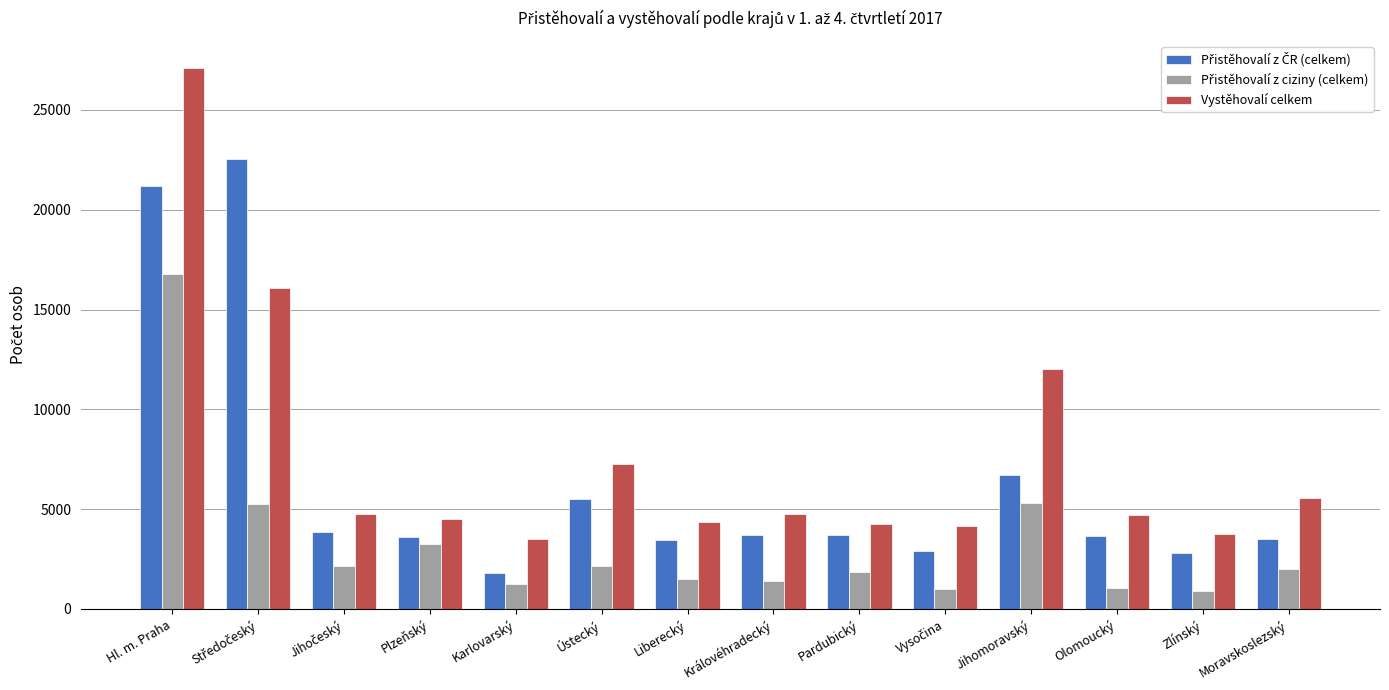

What is the approximate value of Vystěhovalí celkem at Pardubický?

4277